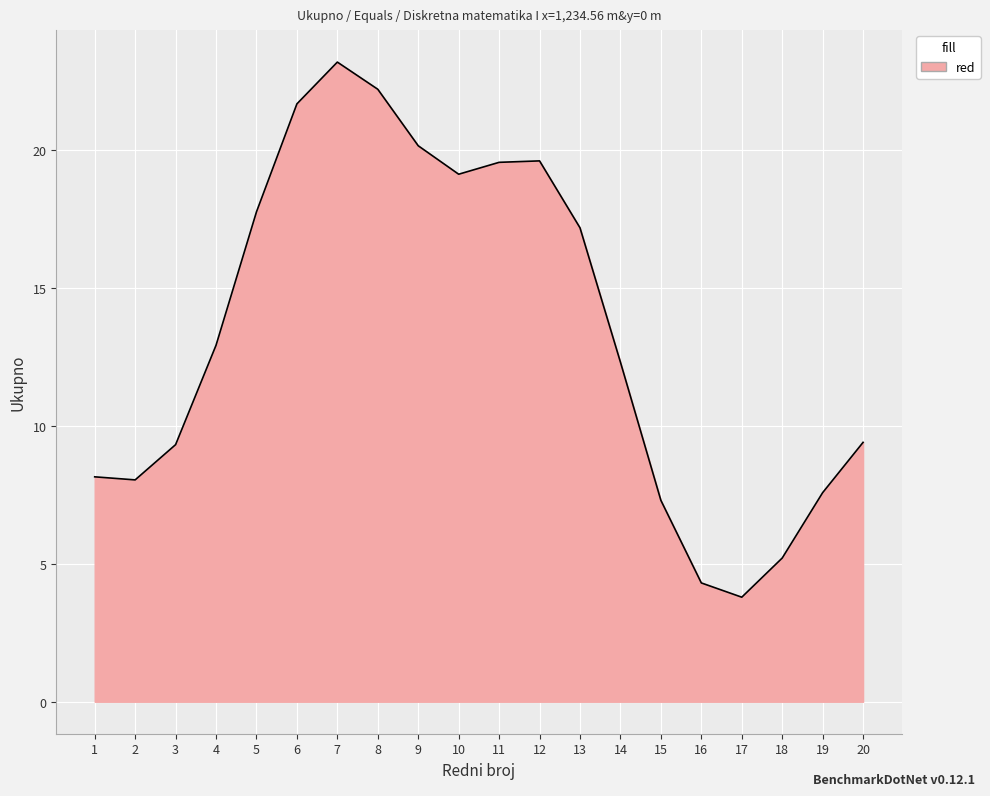

Which category has the lowest value across all series?

17